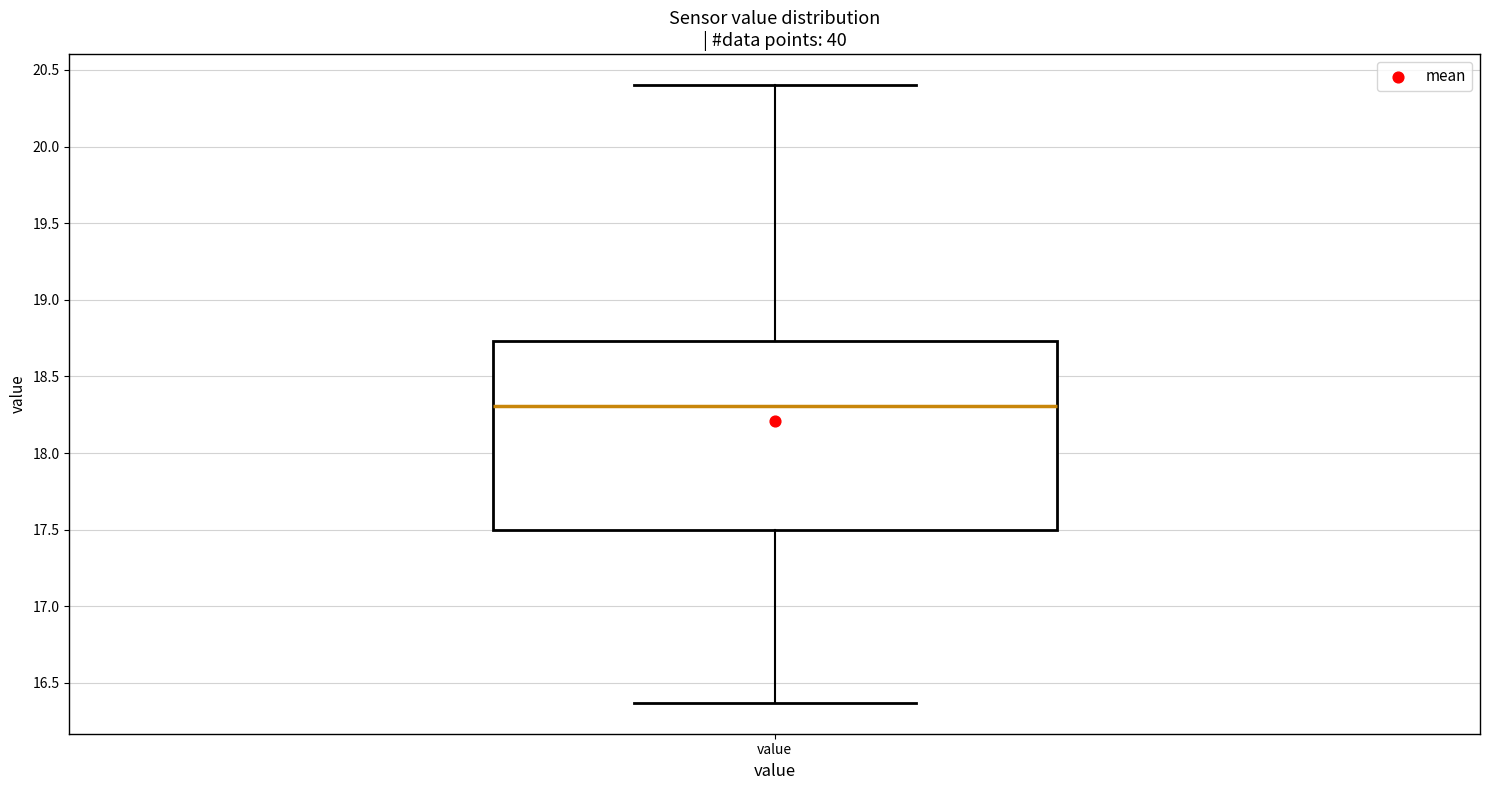

Where is the lower edge of the box for value on the y-axis? The values are not printed on the chart, so give them approximately, as read against the axis.

17.50